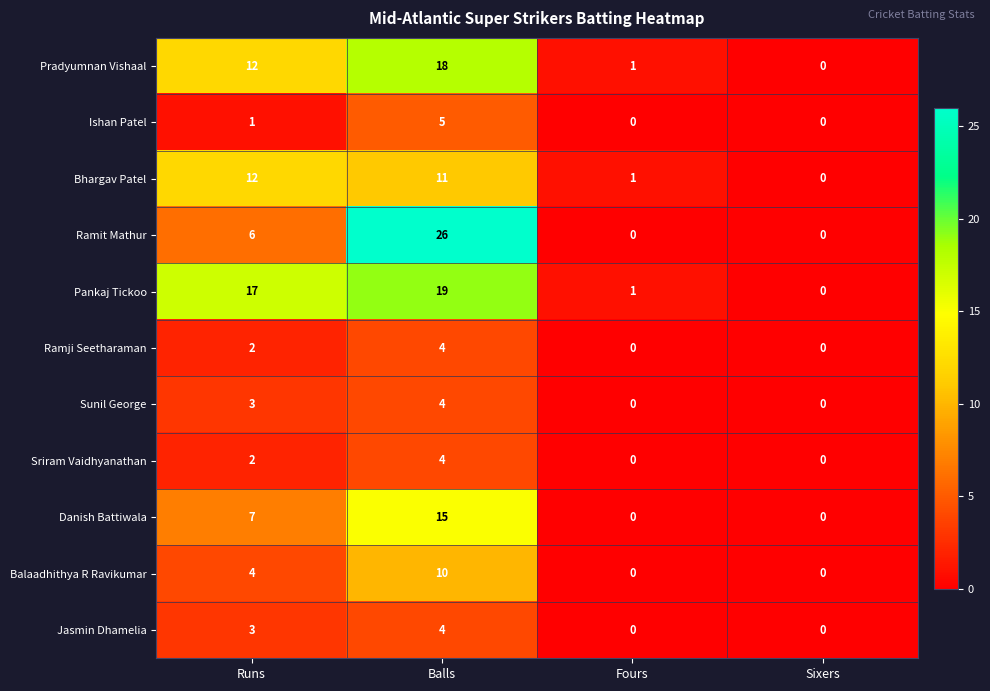

At which category is the sum across all series the highest?

Balls